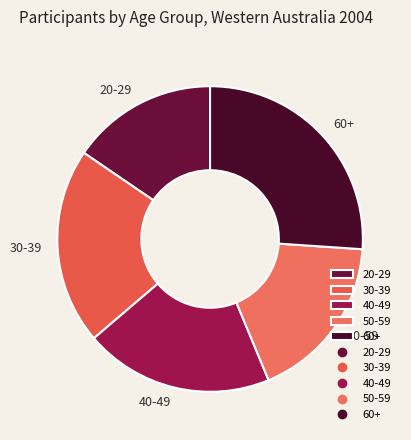

Is it true that 50-59 is 18% of the pie?

True